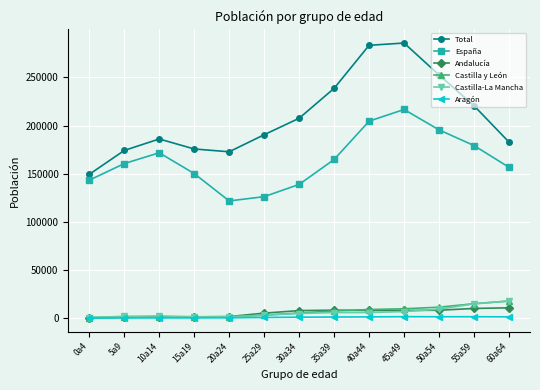

What is the sum of all Castilla y León values?

81698